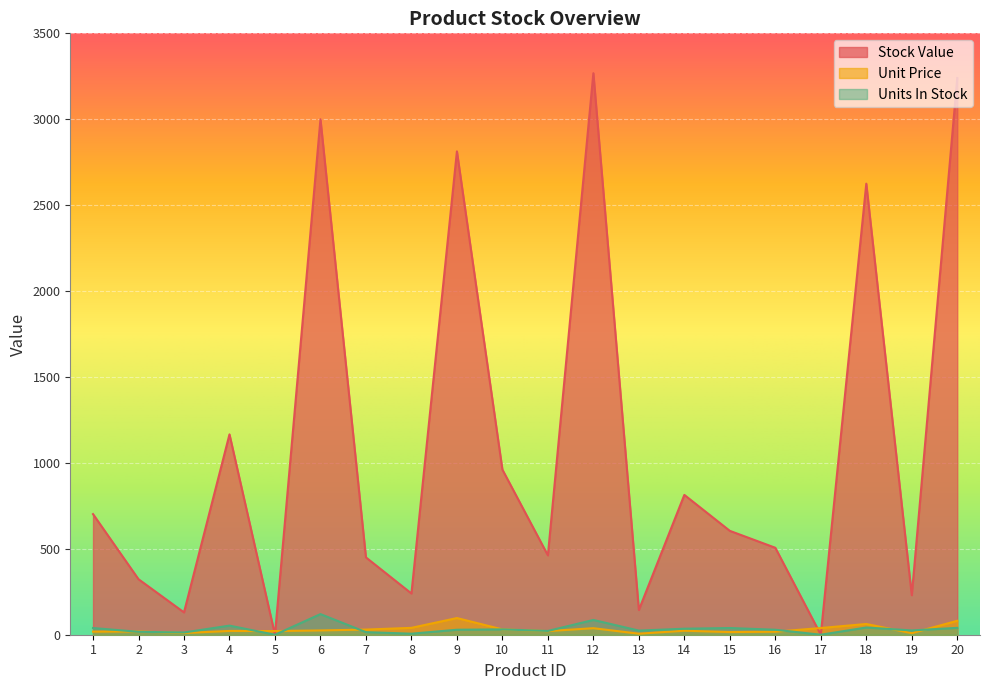

True or false: Stock Value has more than 2 points higher than both neighbors.

True